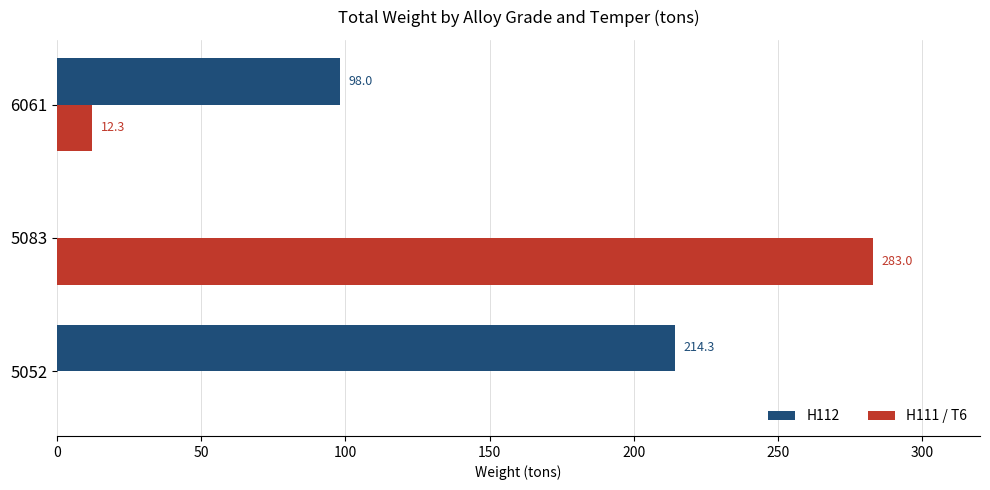

Is it true that H111 / T6 equals 2.6 at 6061?

False